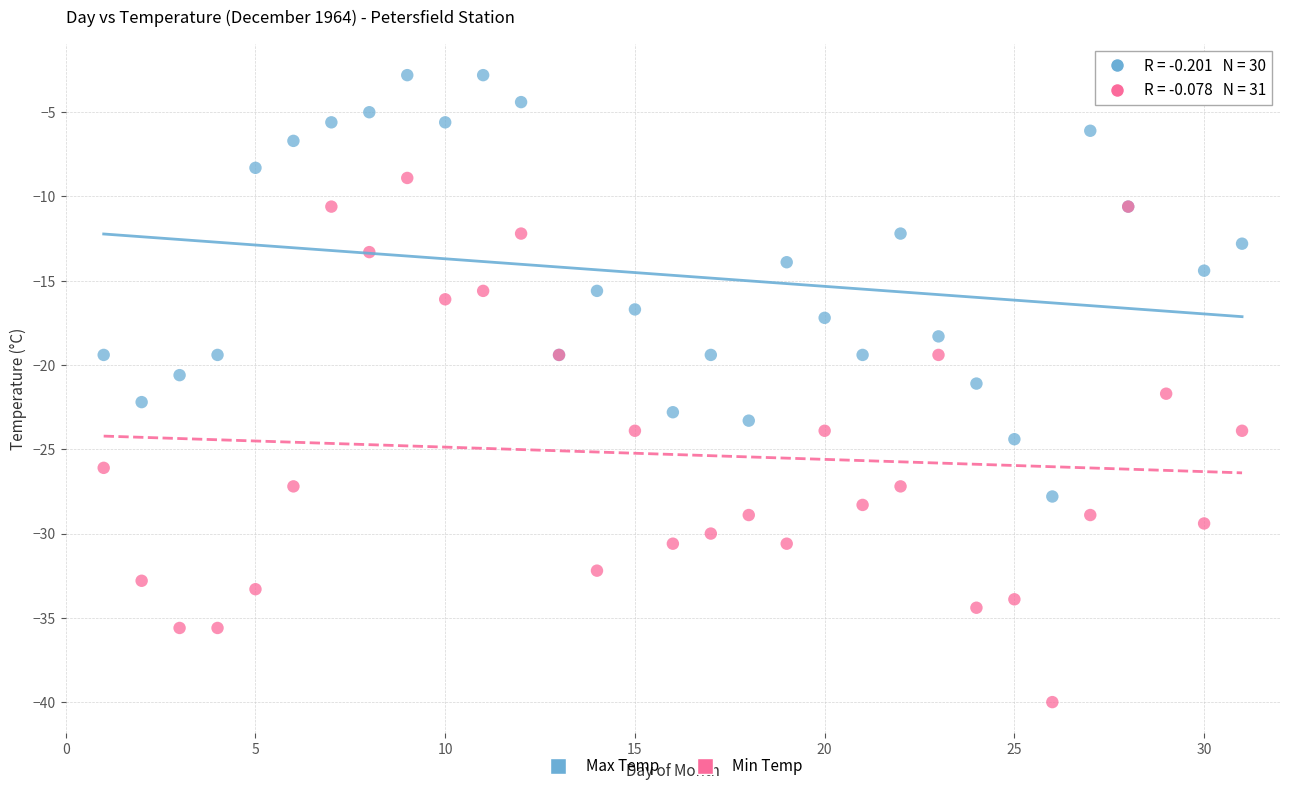

Which series has the largest Y range (max minus min)?

Min Temp